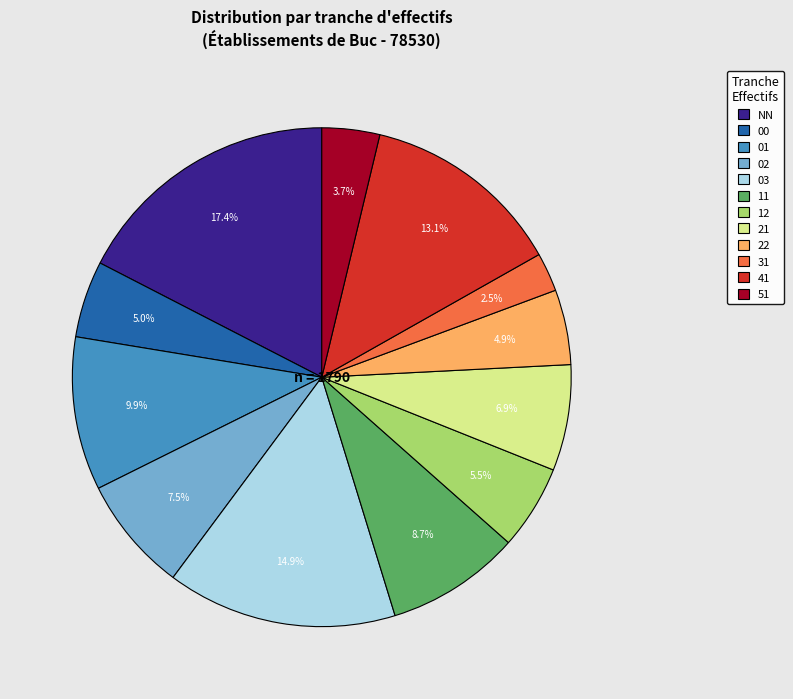

What is the largest slice in the pie chart?

NN